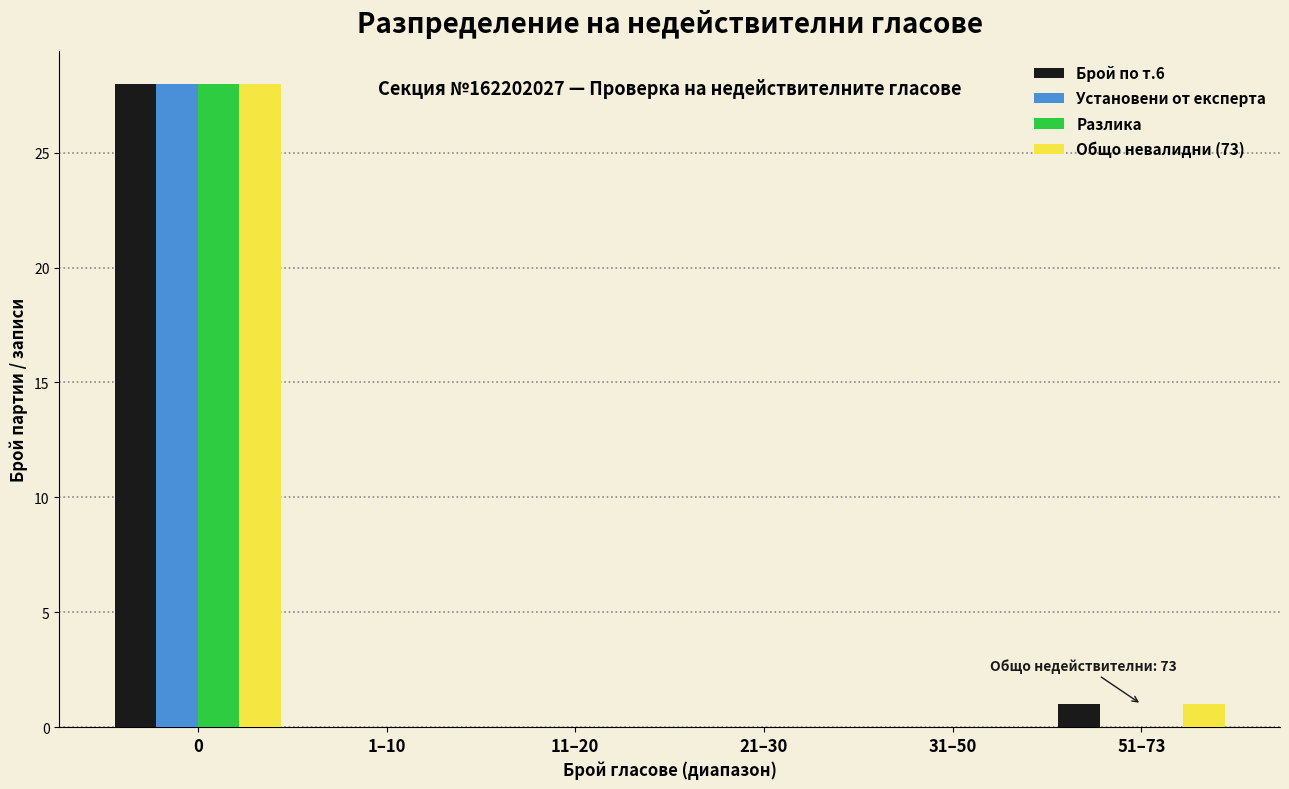

Reading right to left, transcribe all the data shown in this chart.

Брой по т.6: 51–73=1	31–50=0	21–30=0	11–20=0	1–10=0	0=28
Установени от експерта: 51–73=0	31–50=0	21–30=0	11–20=0	1–10=0	0=28
Разлика: 51–73=0	31–50=0	21–30=0	11–20=0	1–10=0	0=28
Общо невалидни (73): 51–73=1	31–50=0	21–30=0	11–20=0	1–10=0	0=28